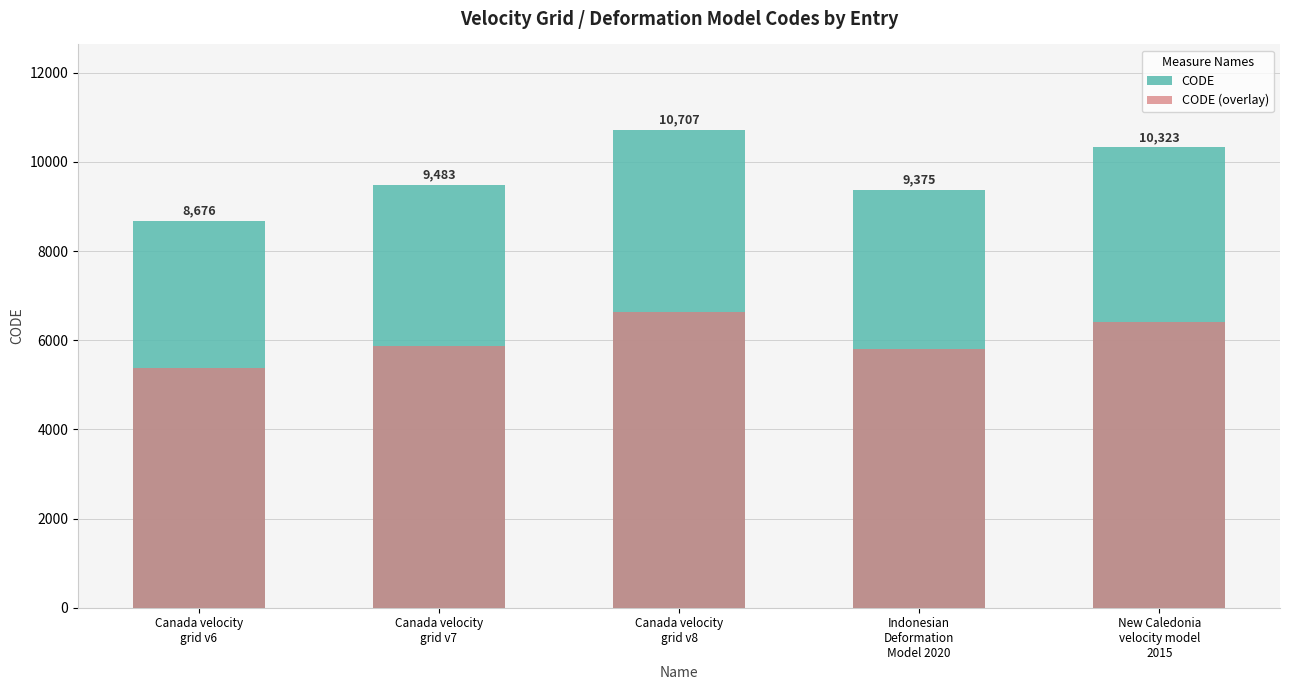

The value of CODE at Canada velocity
grid v7 is 9483.0. True or false?

True